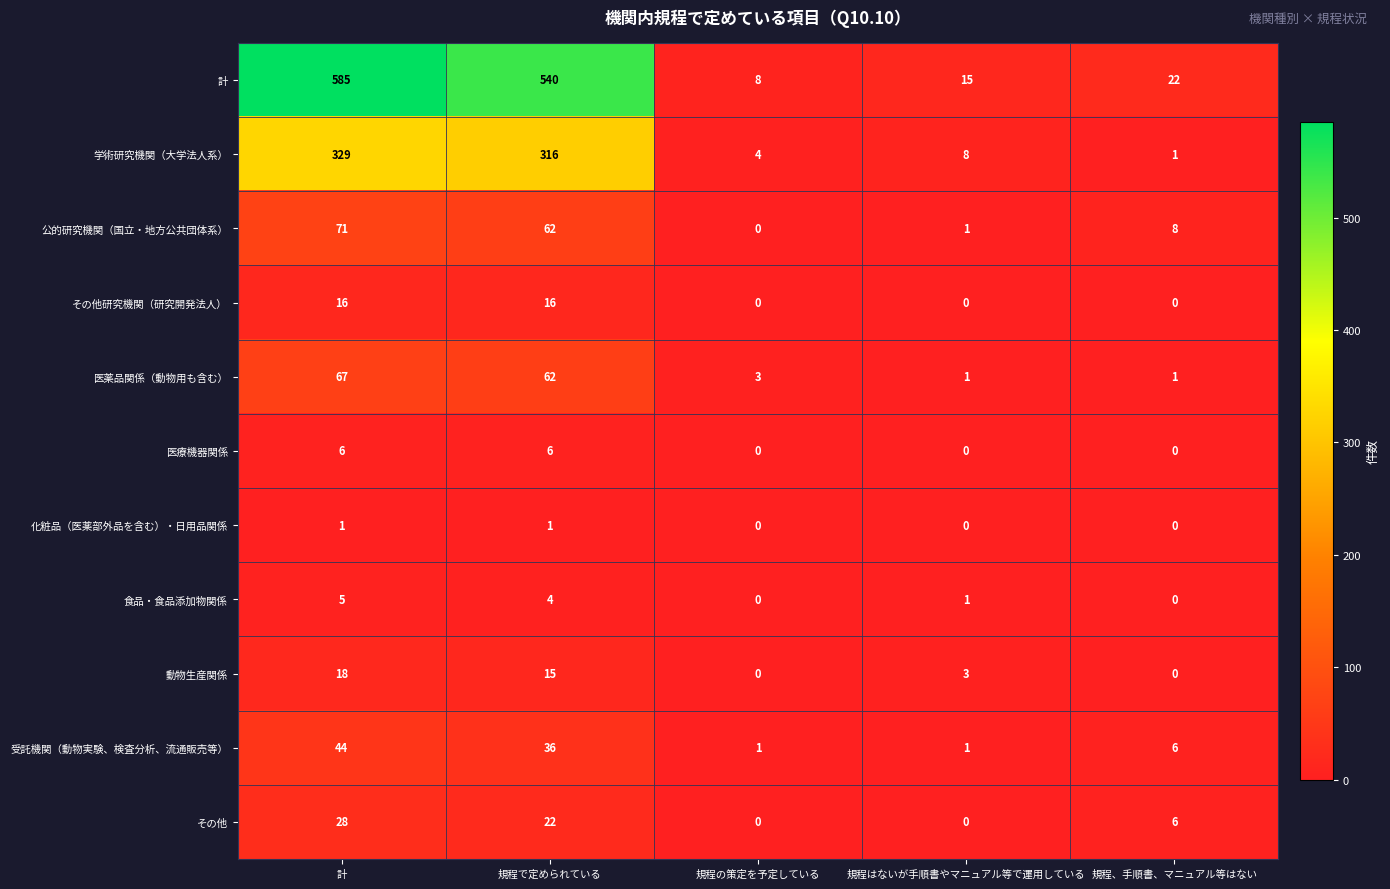

Rank the series by their maximum value, from lowest to highest.

化粧品（医薬部外品を含む）・日用品関係, 食品・食品添加物関係, 医療機器関係, その他研究機関（研究開発法人）, 動物生産関係, その他, 受託機関（動物実験、検査分析、流通販売等）, 医薬品関係（動物用も含む）, 公的研究機関（国立・地方公共団体系）, 学術研究機関（大学法人系）, 計